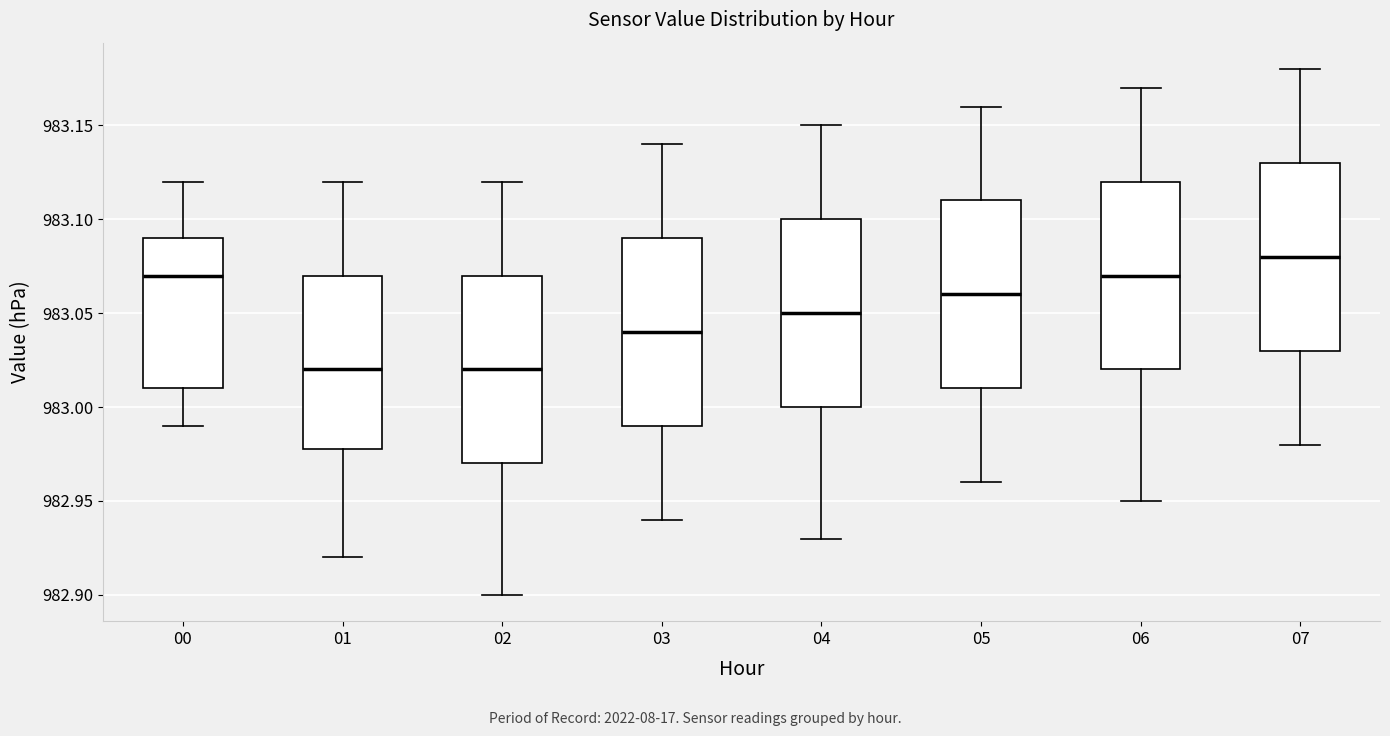

Reading left to right, read every box against the y-axis: the position of its median line, the range the box covers, and the ends of its whiskers. The values are not printed on the chart, so give them approximately, as read against the axis.

00: median 983.07, box 983.01 to 983.09, whiskers 982.99 to 983.12
01: median 983.02, box 982.98 to 983.07, whiskers 982.92 to 983.12
02: median 983.02, box 982.97 to 983.07, whiskers 982.90 to 983.12
03: median 983.04, box 982.99 to 983.09, whiskers 982.94 to 983.14
04: median 983.05, box 983.00 to 983.10, whiskers 982.93 to 983.15
05: median 983.06, box 983.01 to 983.11, whiskers 982.96 to 983.16
06: median 983.07, box 983.02 to 983.12, whiskers 982.95 to 983.17
07: median 983.08, box 983.03 to 983.13, whiskers 982.98 to 983.18